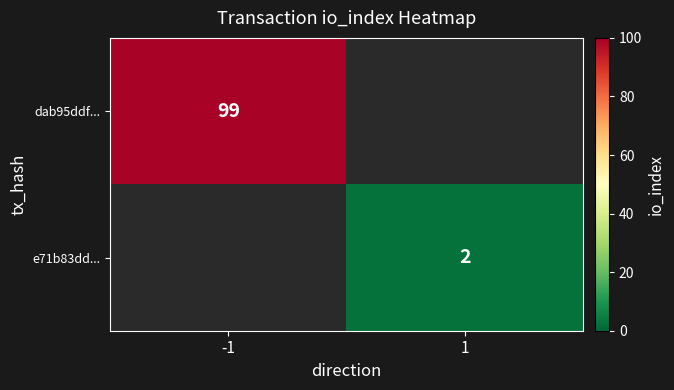

Is it true that dab95ddf... equals 99 at -1?

True